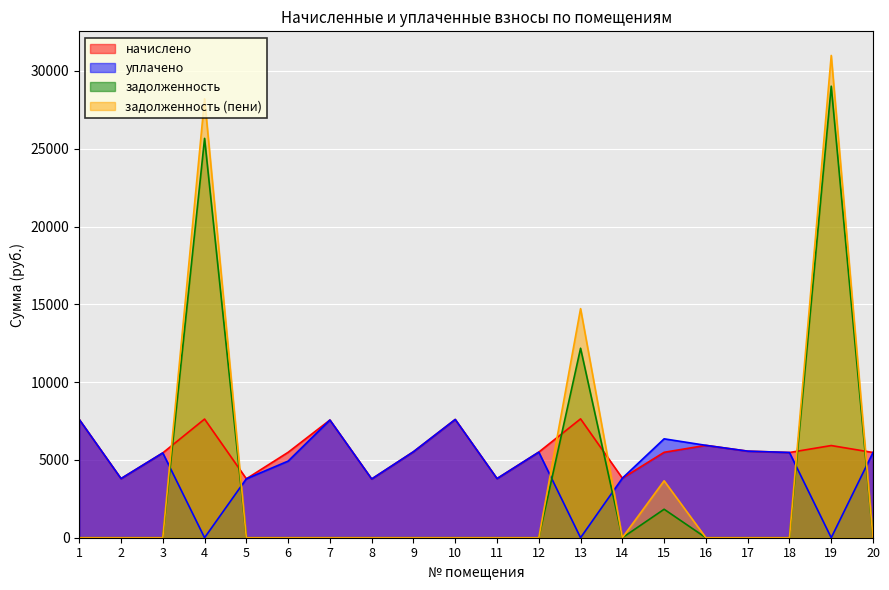

True or false: задолженность and задолженность (пени) cross at least once.

False